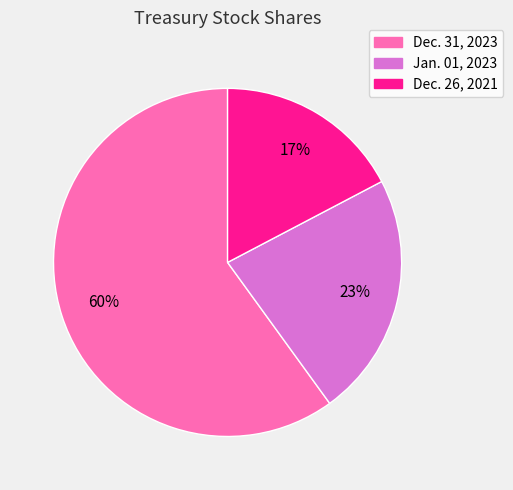

True or false: Dec. 26, 2021 accounts for 17% of the total.

True